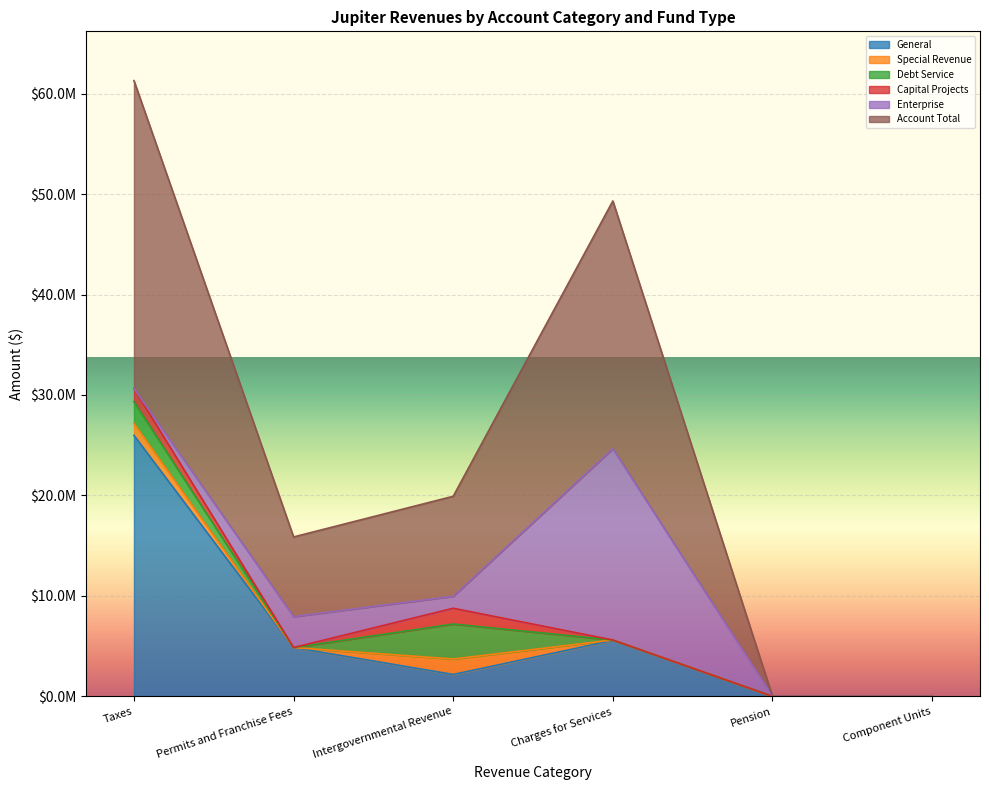

What is the sum of all Debt Service values?

5642310